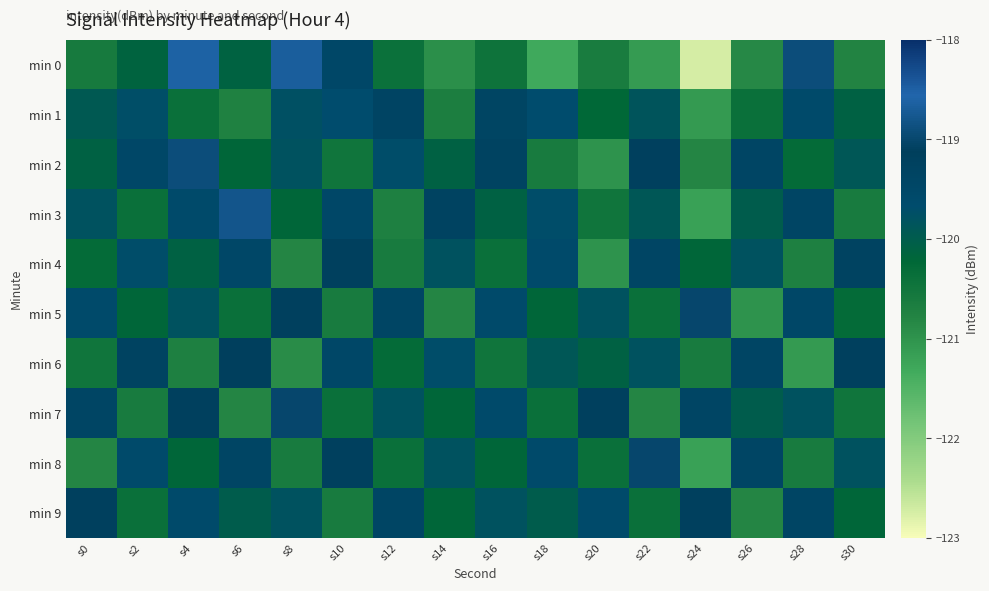

What is the difference between the highest and lowest values at s4?

2.1